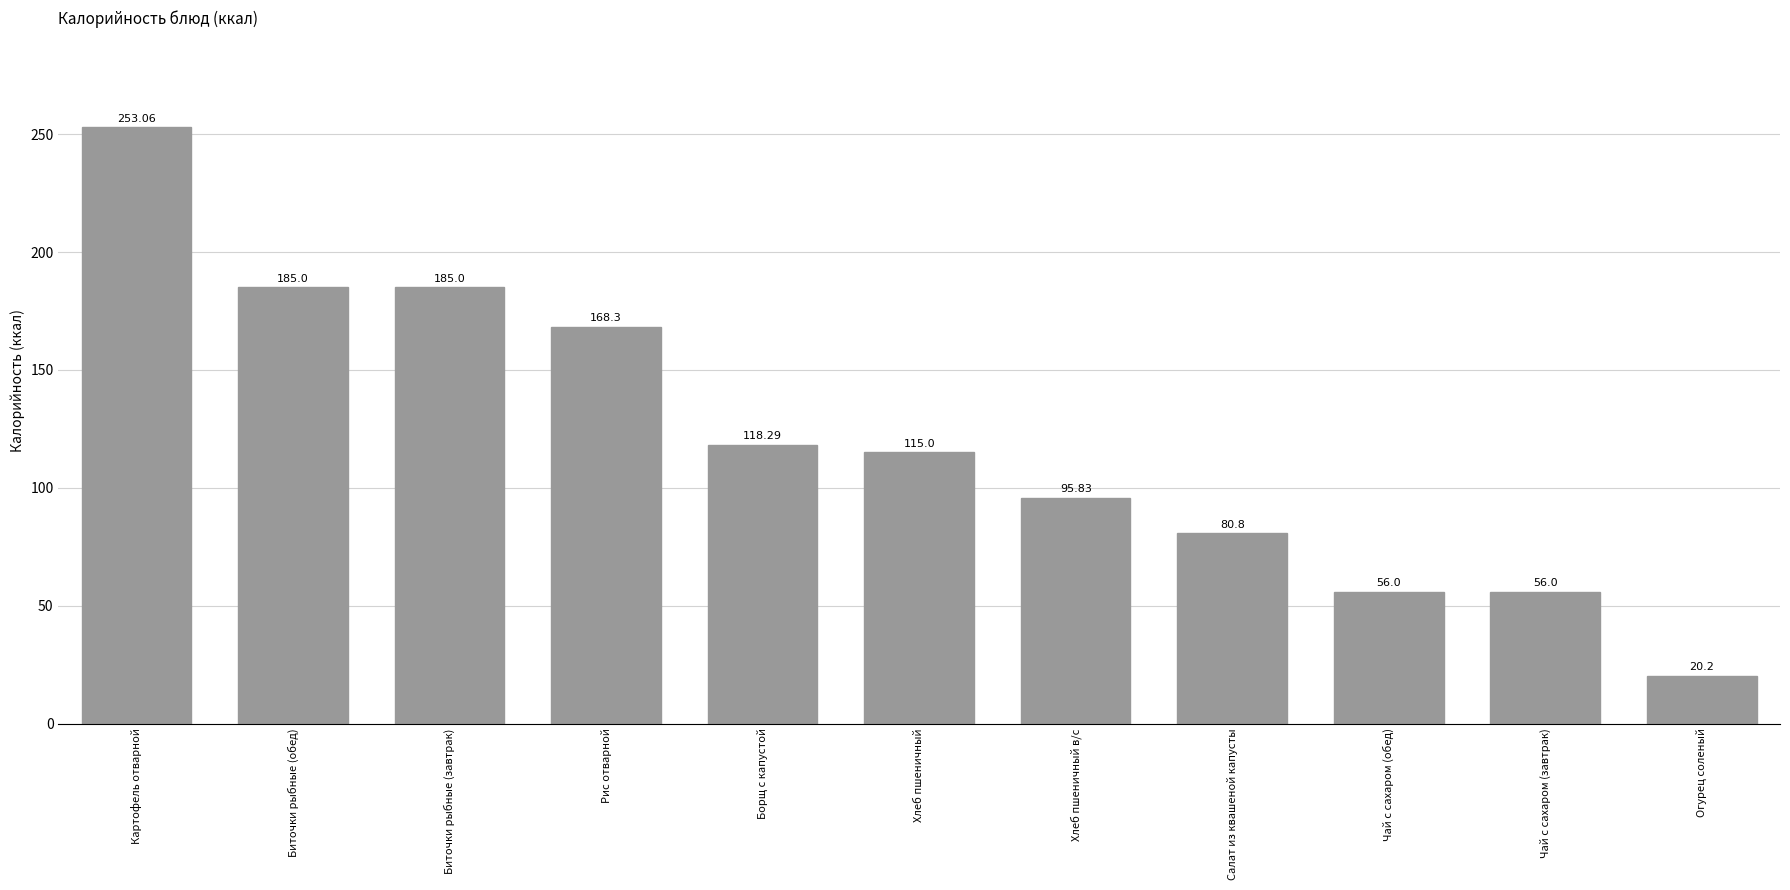

What is the change in value from Рис отварной to Чай с сахаром (обед)?

-112.3